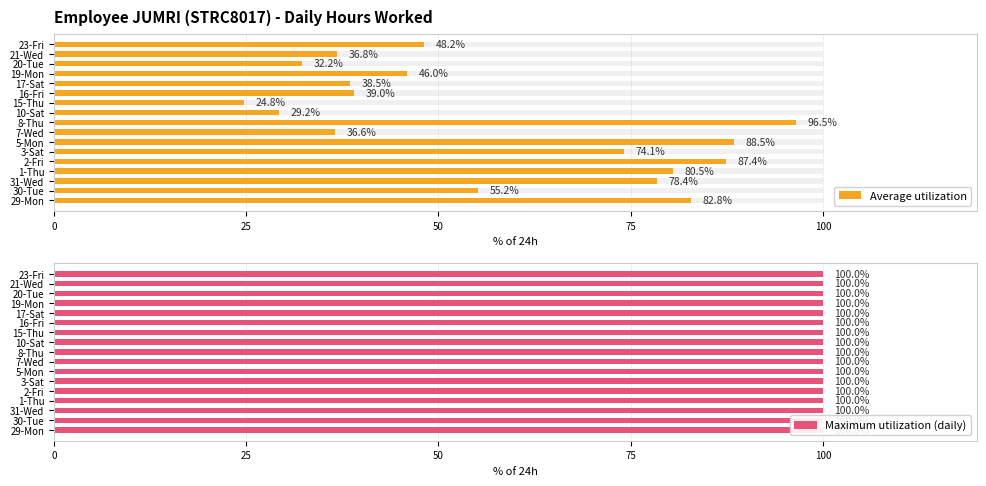

Is it true that Maximum utilization (daily) equals 0.1 at 14?

False